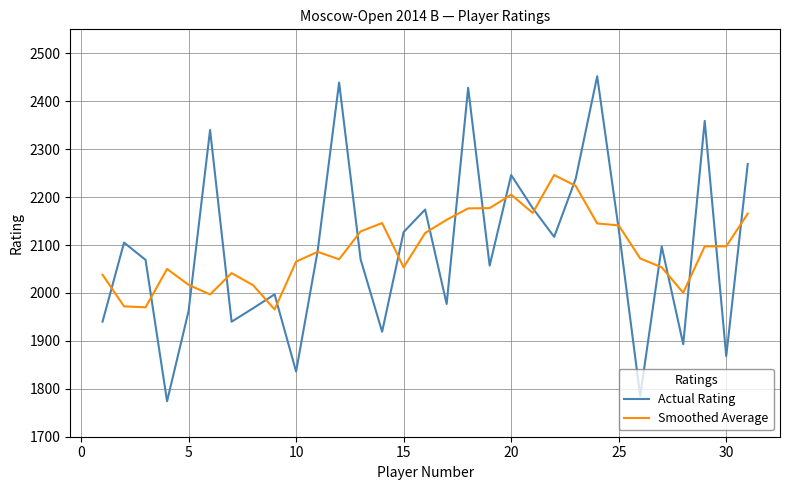

What is the maximum value for Smoothed Average?

2246.0